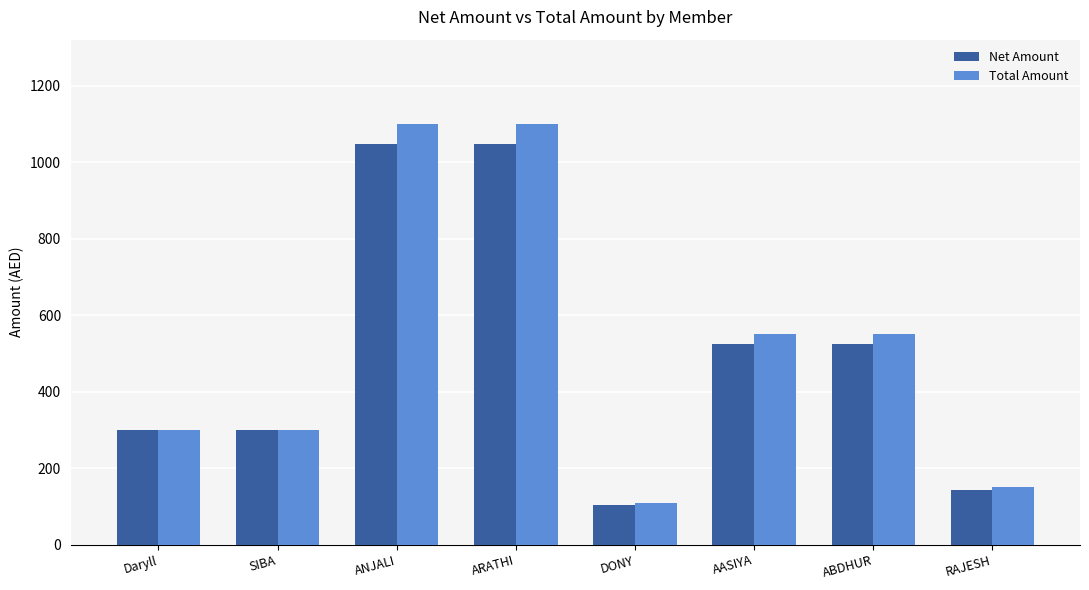

What is the value of the Net Amount bar at the 3rd from the left?

1047.6